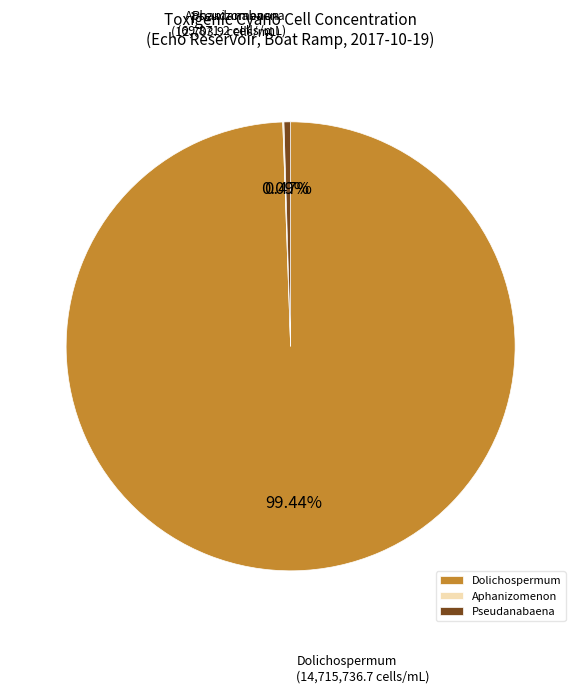

The Dolichospermum slice represents 99% of the pie. True or false?

True